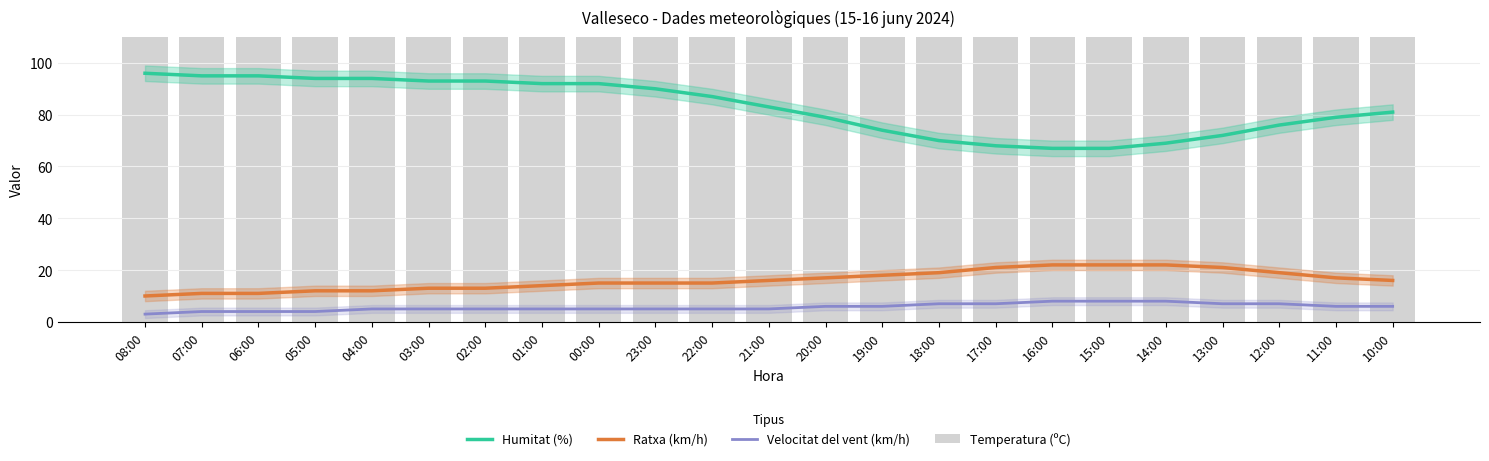

What is the difference between the second highest and minimum values in the Humitat (%) series?

28.0